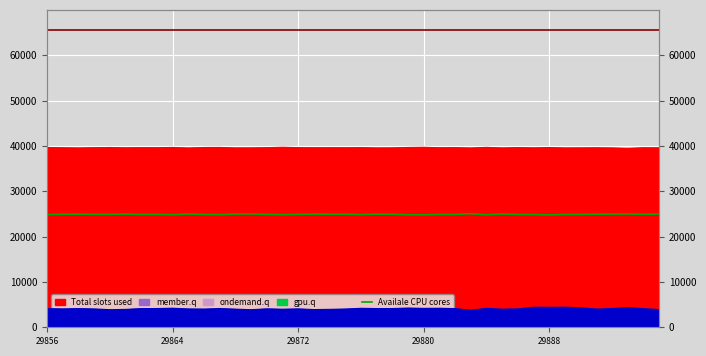

Read the Availale CPU cores value at 29864, to the nearest 50.

24800